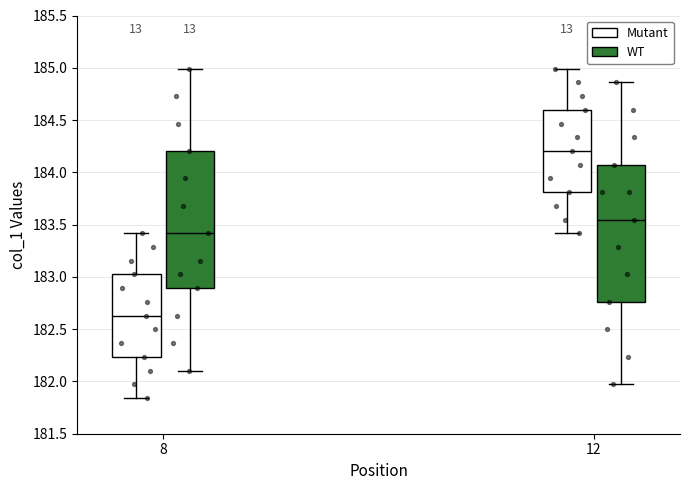

Which box's median line is the highest?

12 (Mutant)